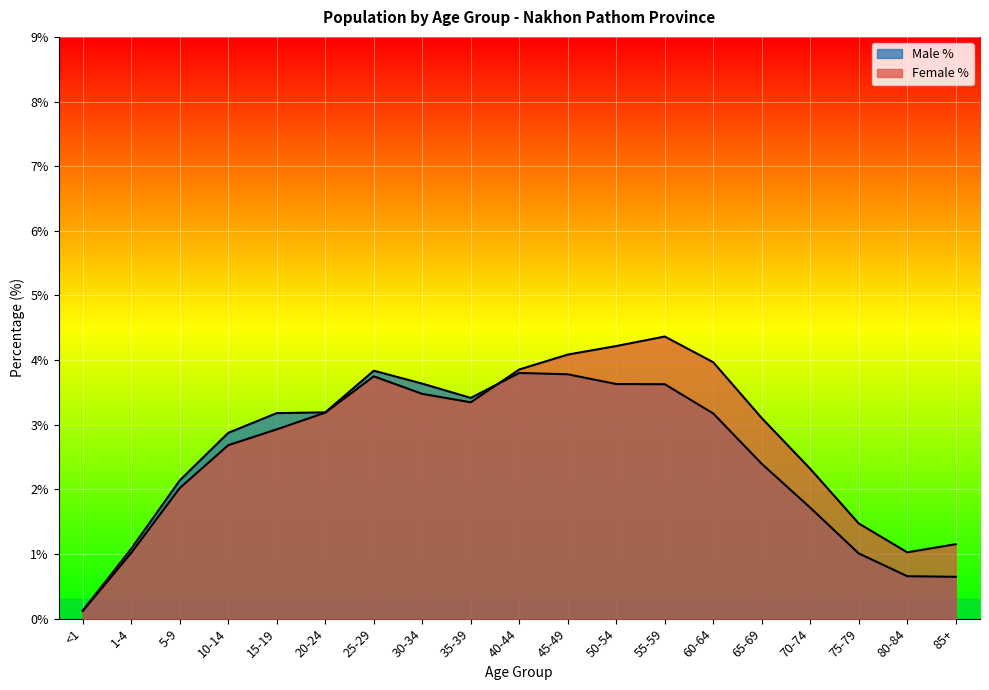

What is the difference between the second highest and second lowest values in the Male % series?

3.2